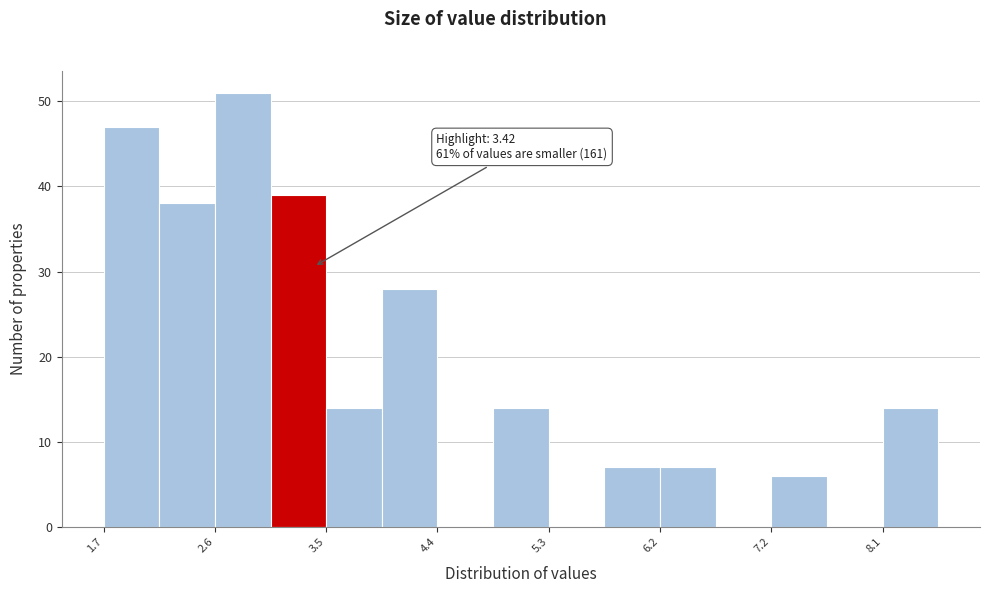

Over which range of the x-axis is the bar tallest?

2.6 to 3.1